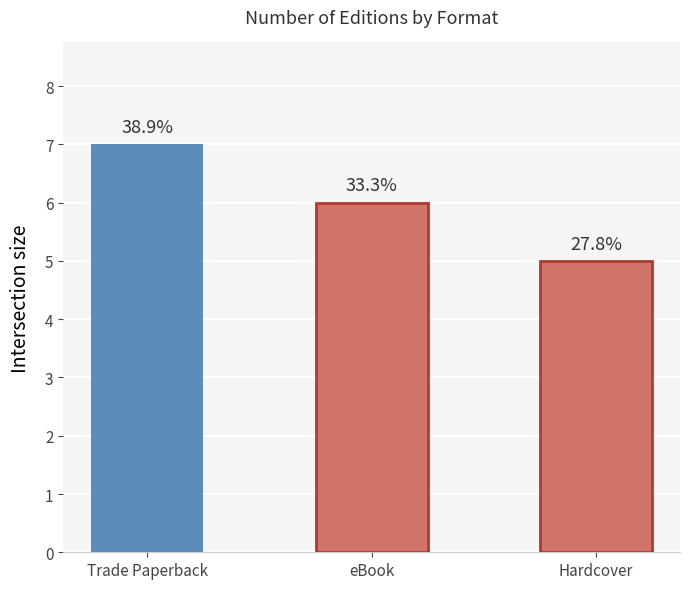

What is the sum of the values at eBook and Hardcover?

11